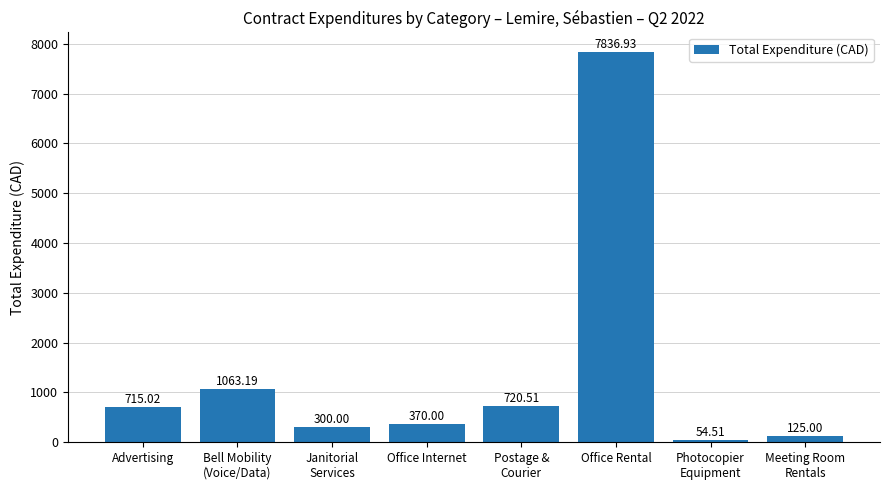

List the labels in order of value, largest first.

Office Rental, Bell Mobility
(Voice/Data), Postage &
Courier, Advertising, Office Internet, Janitorial
Services, Meeting Room
Rentals, Photocopier
Equipment